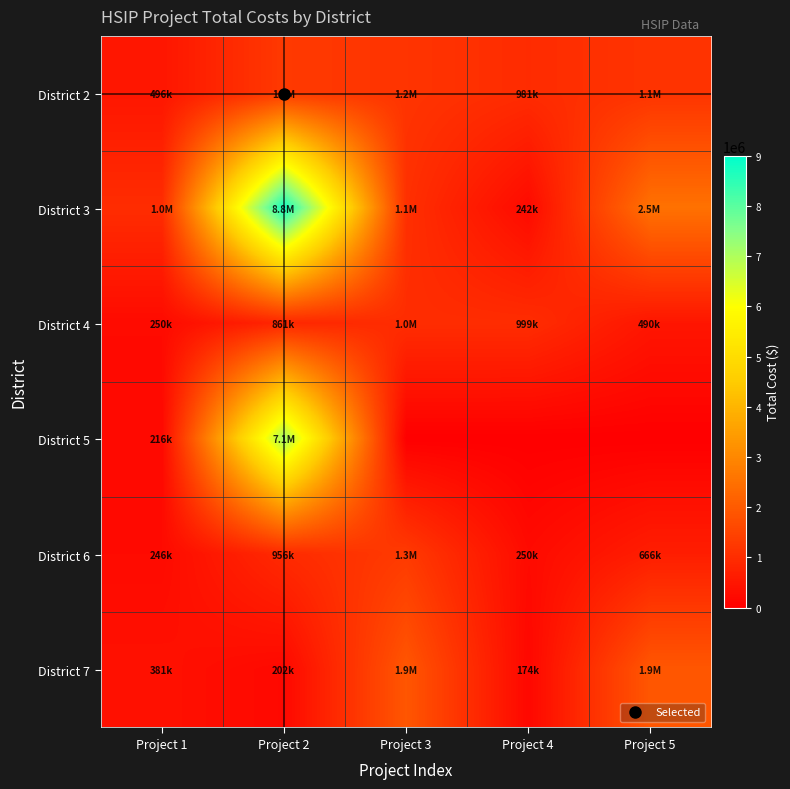

What is the spread (max minus min) of values at Project 4?

999200